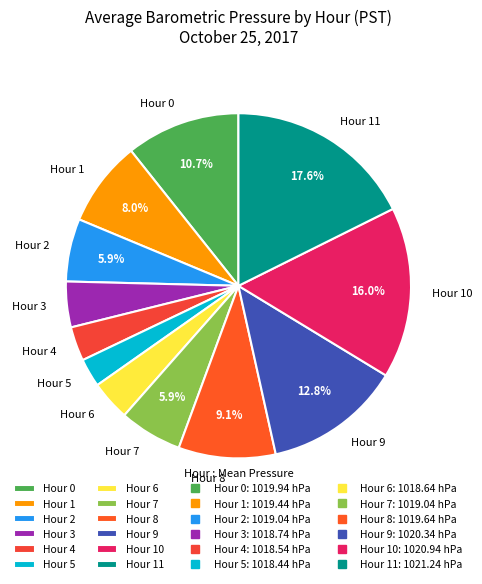

Count the number of slices in the pie.

12